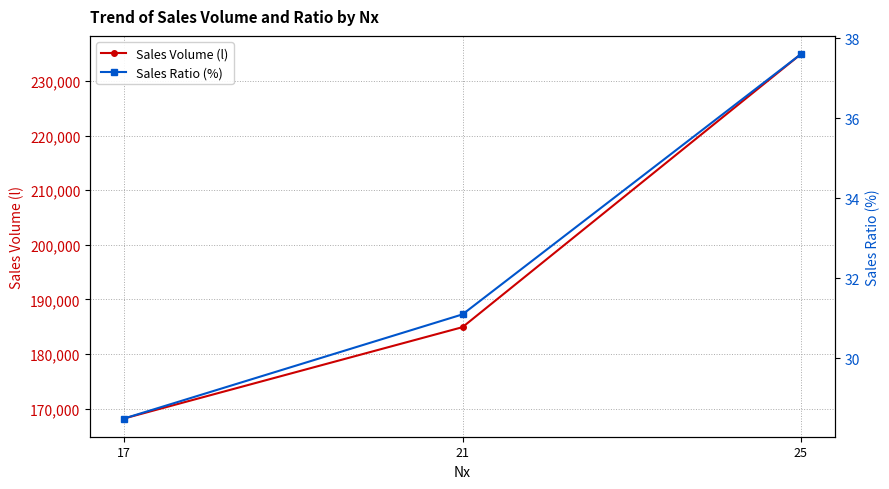

Between 21 and 17, which is larger?

21